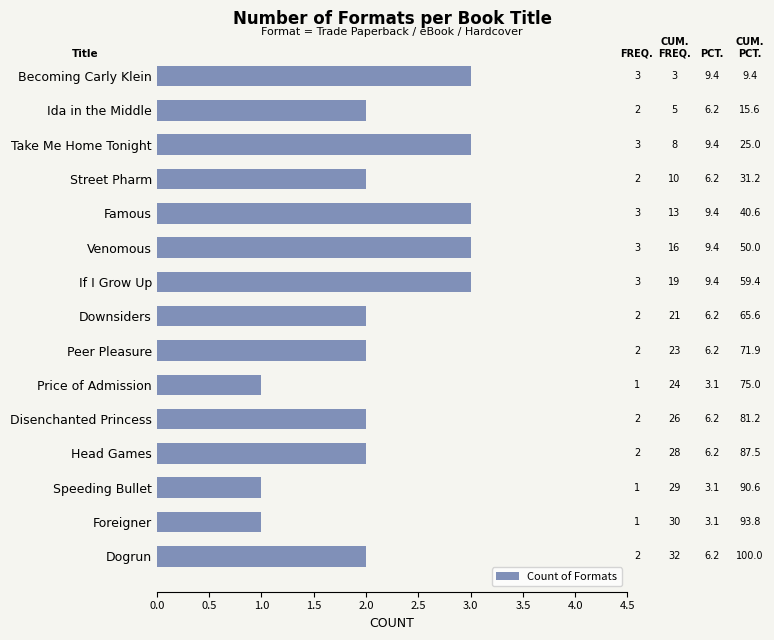

What is the ratio of the value at Downsiders to the value at If I Grow Up?

0.7